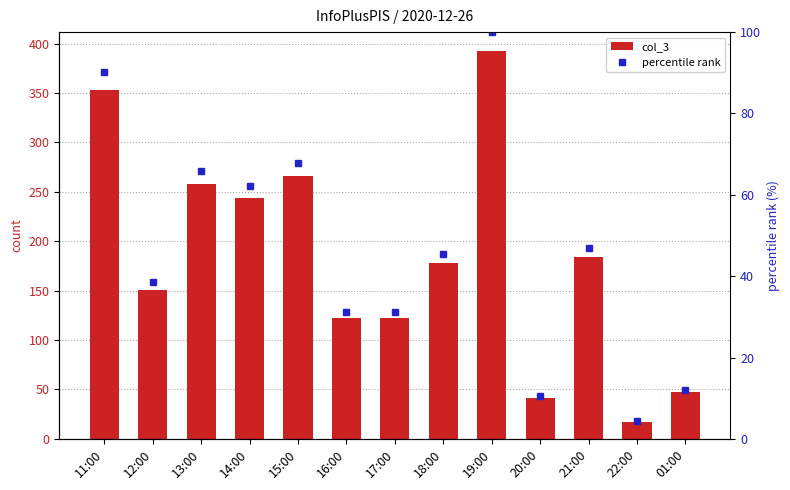

What is the difference between the maximum and minimum values in the col_3 series?

375.0